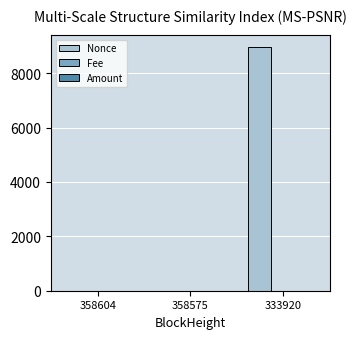

Which series has the largest total across all categories?

Nonce